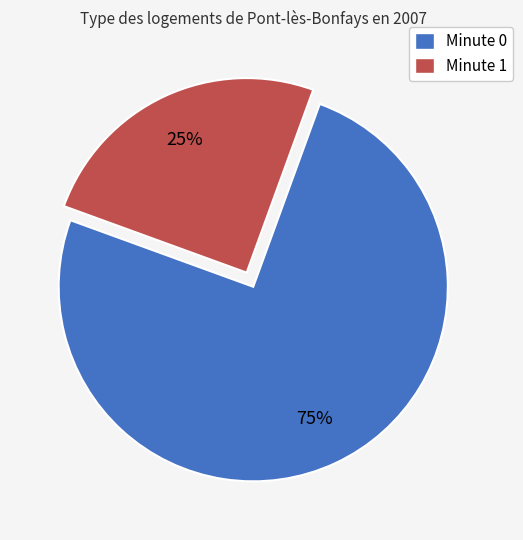

Which category has the smallest portion of the pie?

Minute 1